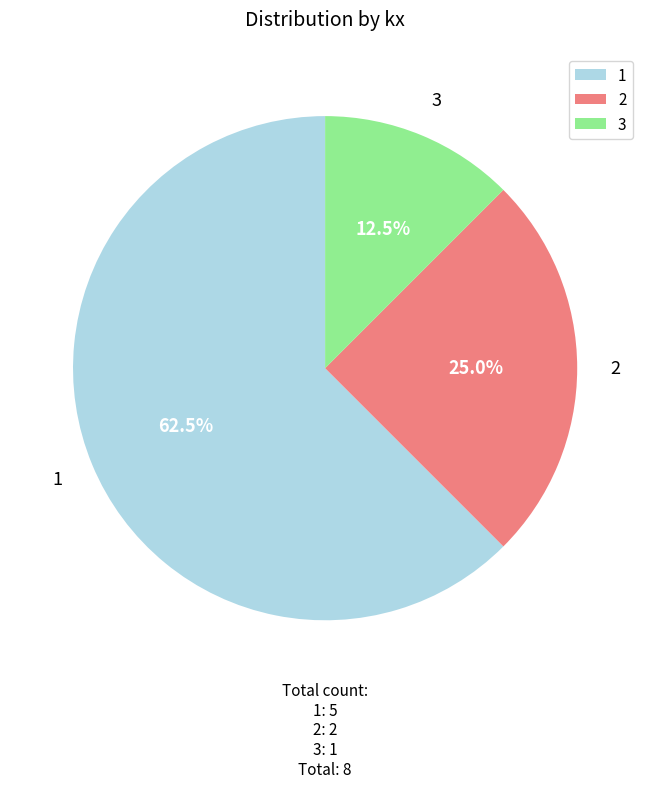

Approximately how many times larger is the value at 1 compared to 2?

2.5